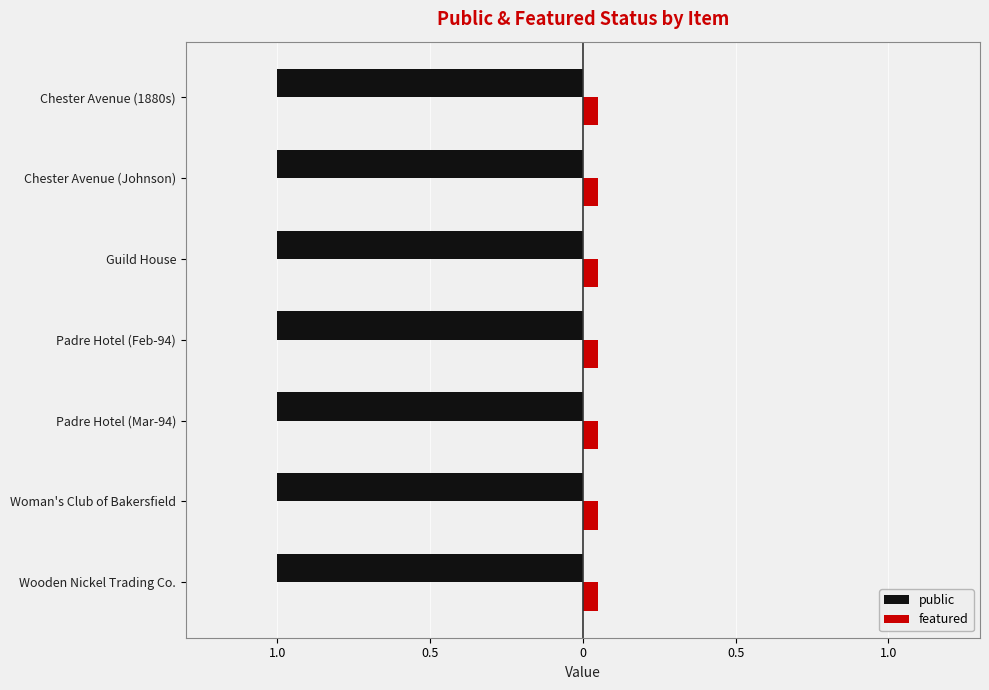

What are all the series names shown in the legend?

public, featured